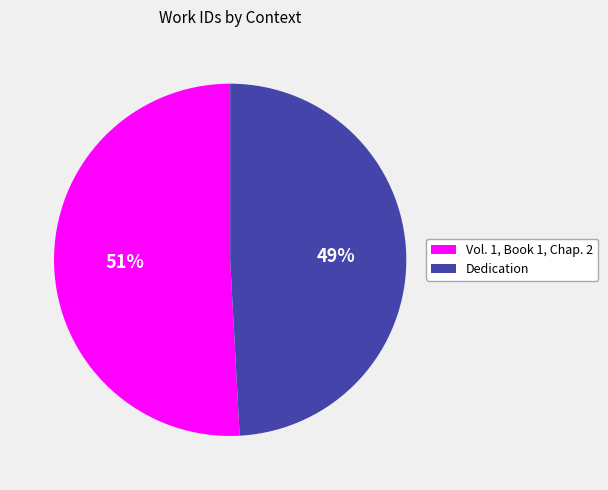

To the nearest percent, what is the difference between the largest and smallest slice percentages?

2%